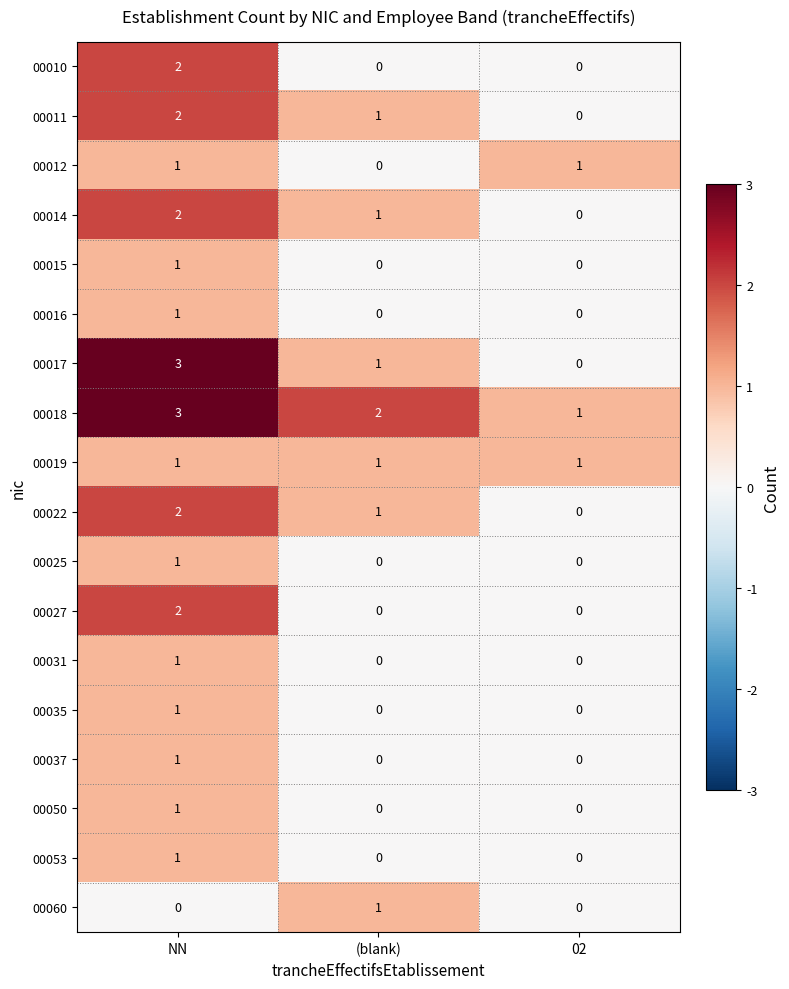

True or false: 00010 has a value of 2 at NN.

True